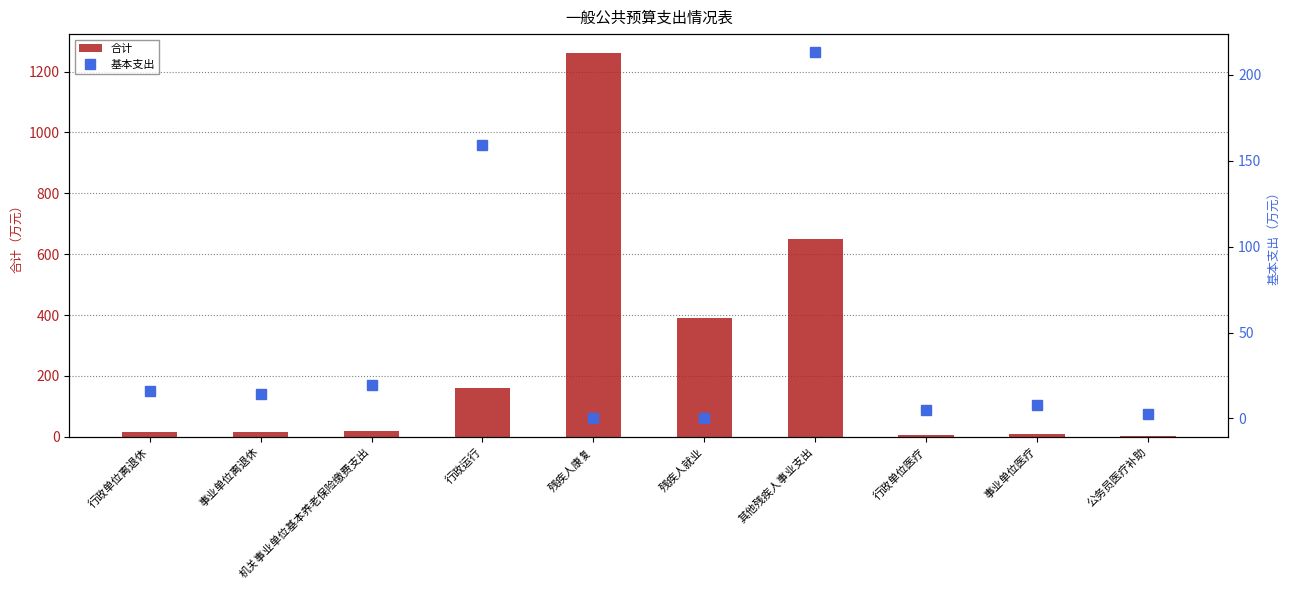

What position from the right is 残疾人就业?

5